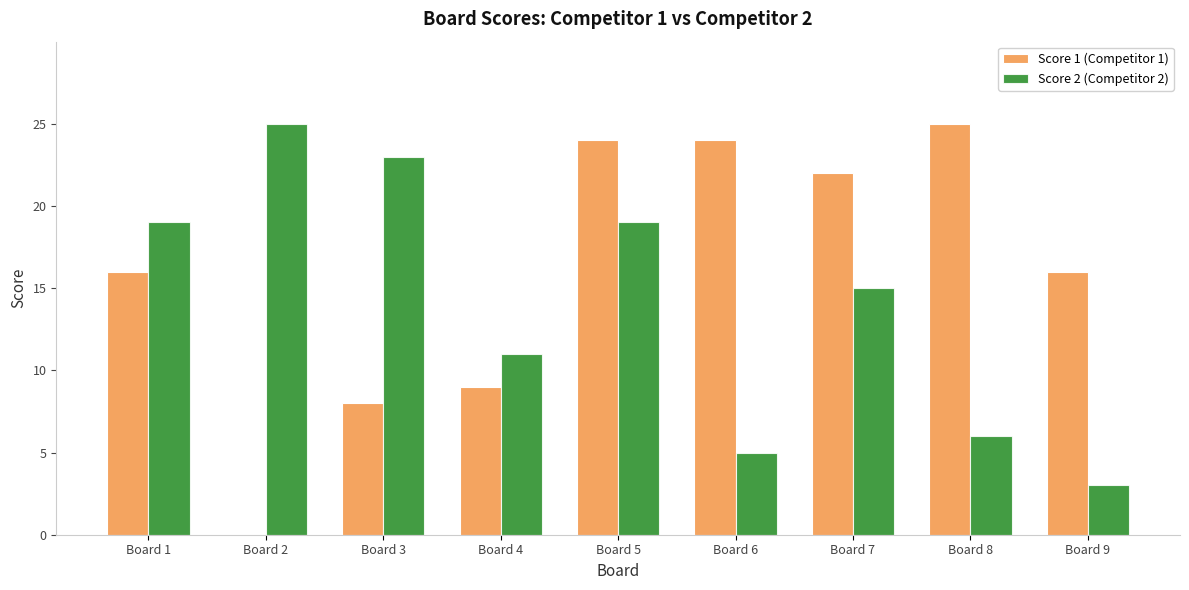

How many series are shown in this chart?

2